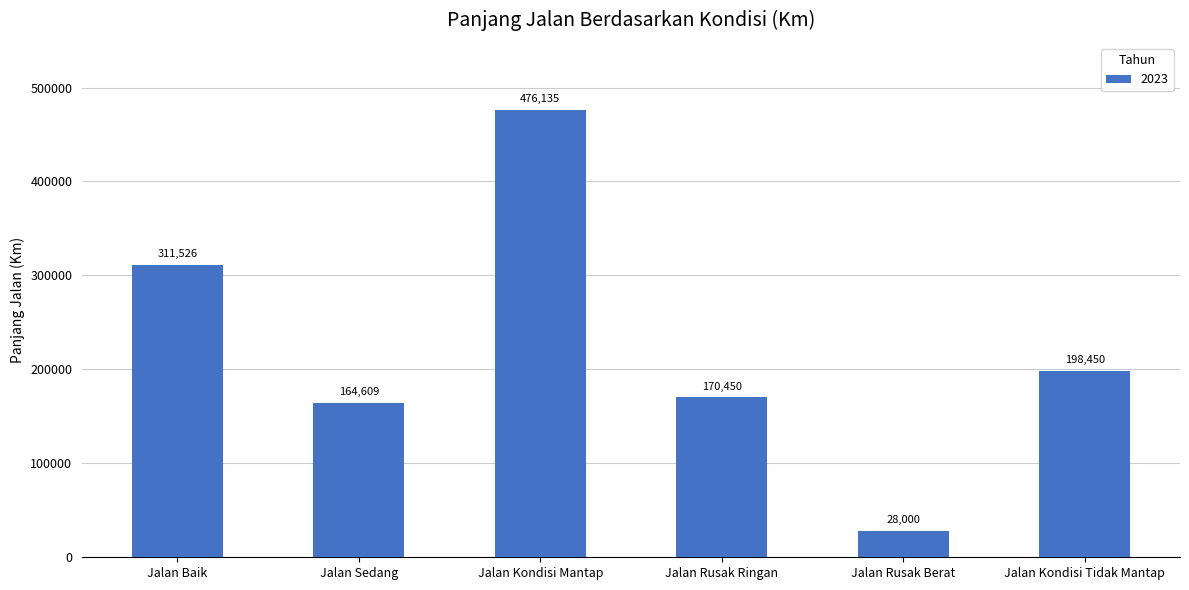

What is the value of the 5th bar from the left?

28000